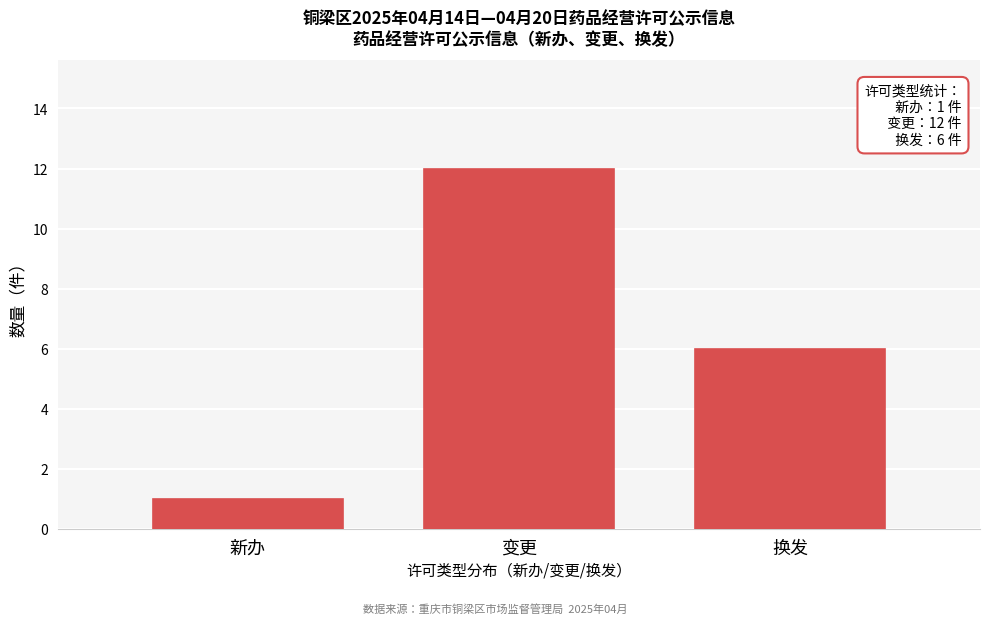

Reading left to right, what are all the values shown in this chart?

1	12	6